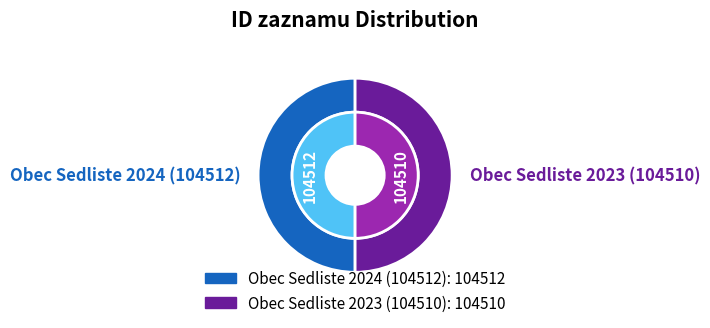

How many segments does this pie chart have?

2